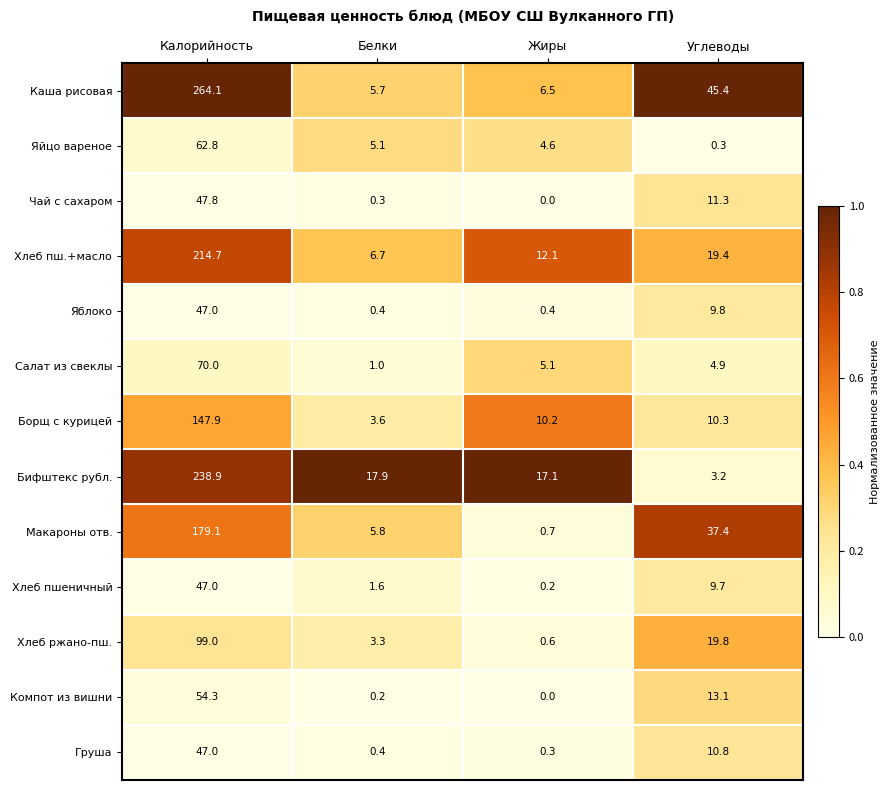

Rank the categories by Хлеб пшеничный value from highest to lowest.

Калорийность, Углеводы, Белки, Жиры